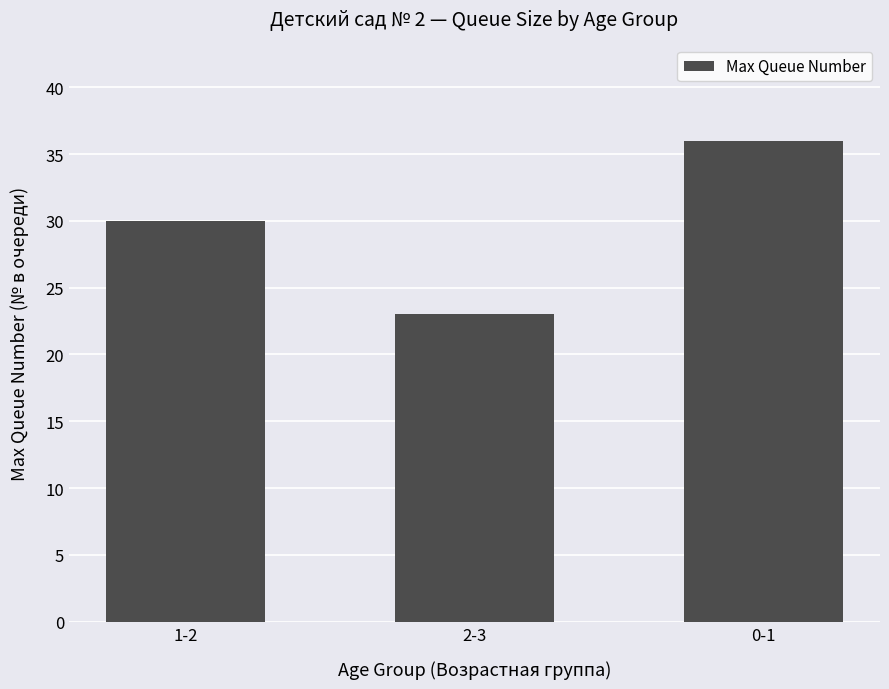

What is the maximum value shown in the chart?

36